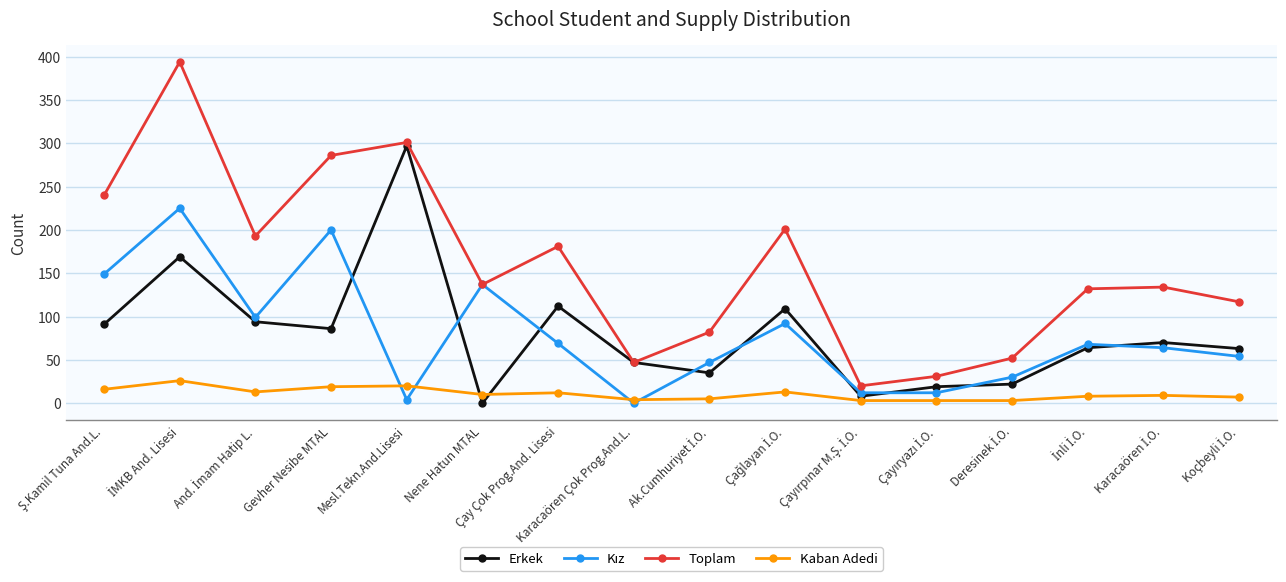

Which series has the largest range (max minus min)?

Toplam